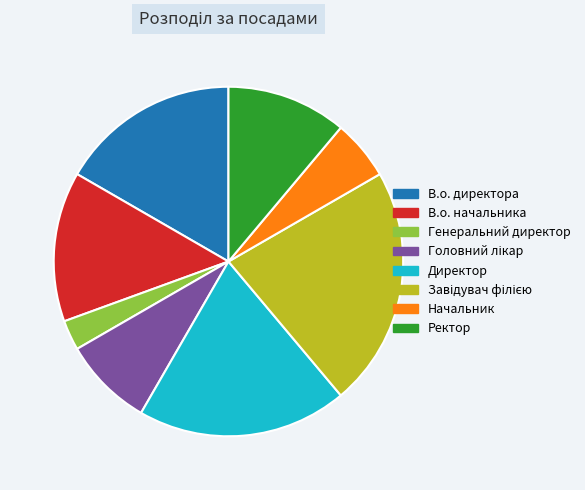

Do Ректор and В.о. директора together represent more than half of the pie?

No